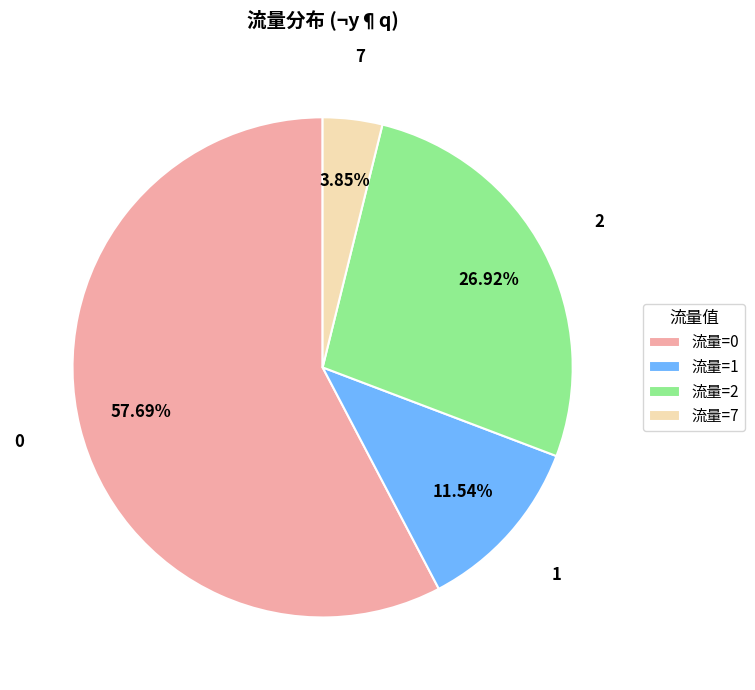

Is the sum of 2 and 0 greater than half?

Yes